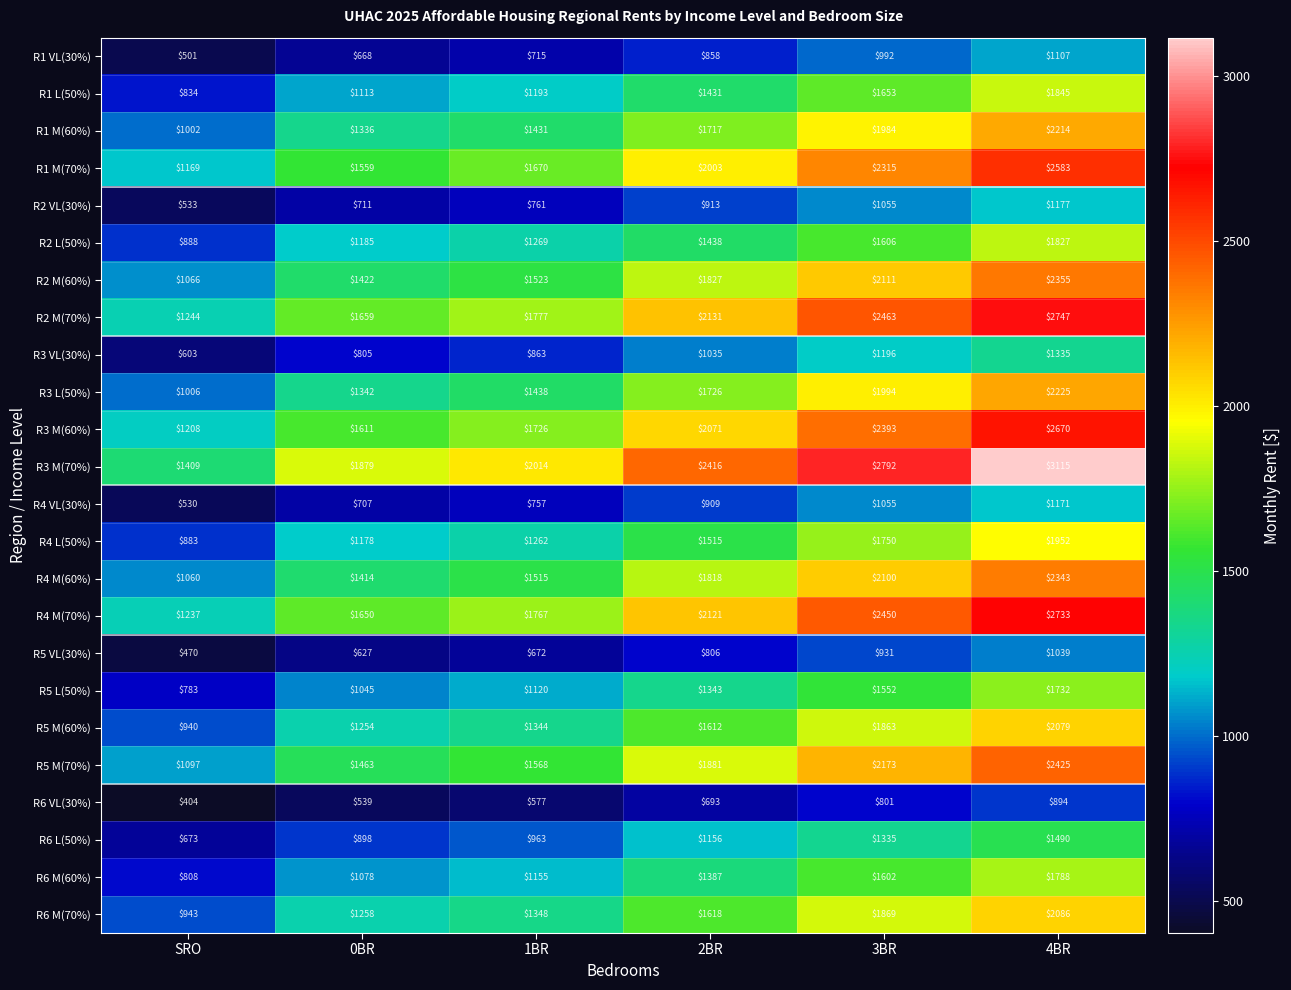

At which label is R1 VL(30%) closest to 804?

2BR